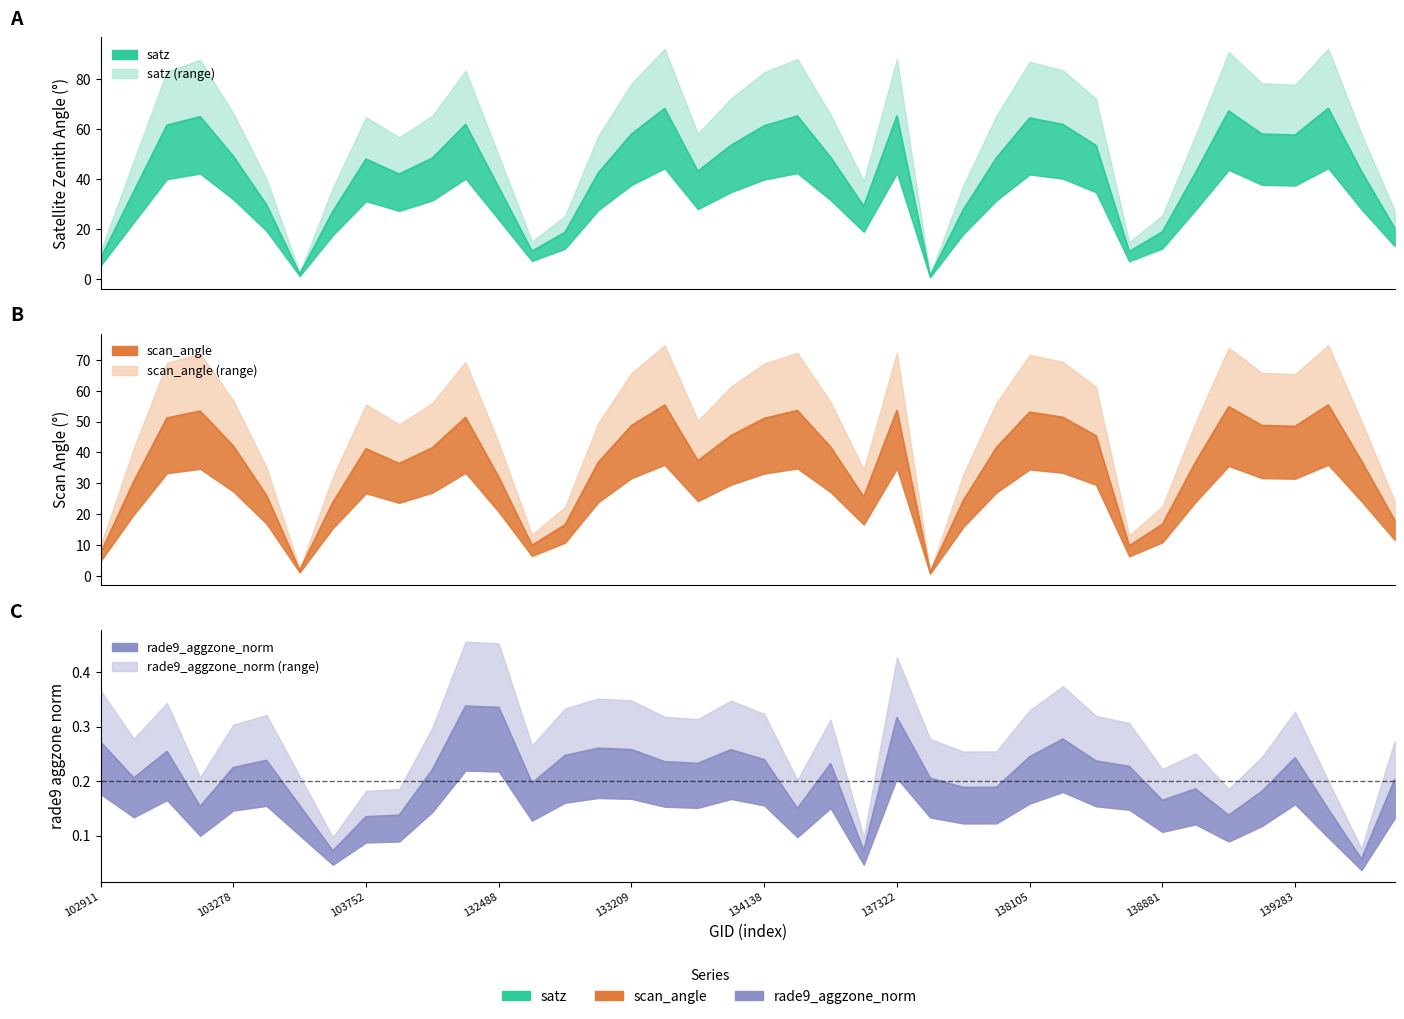

True or false: scan_angle has more than 1 interior local peaks.

True